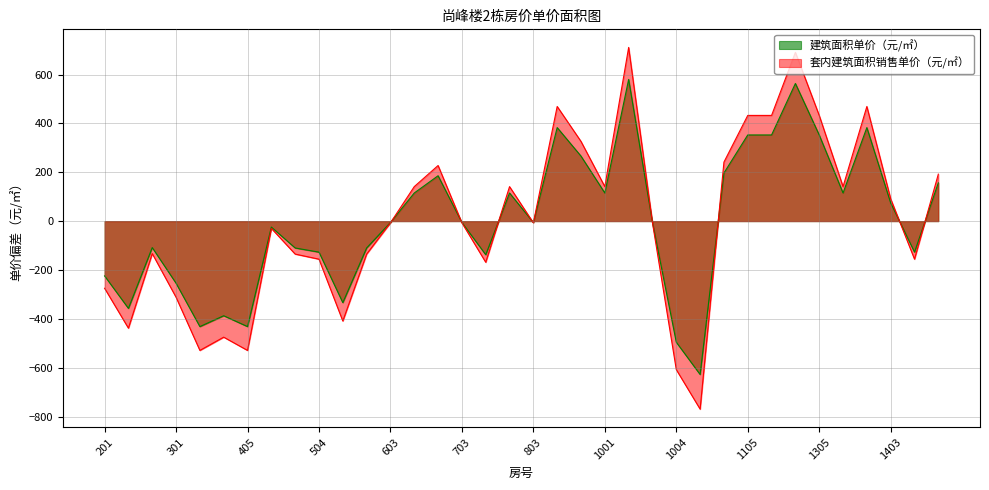

Count the number of data series in this chart.

2